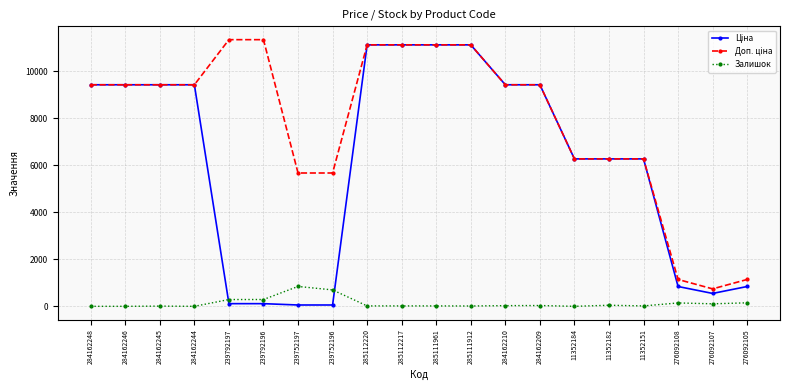

What is the highest value of the Залишок series?

845.0